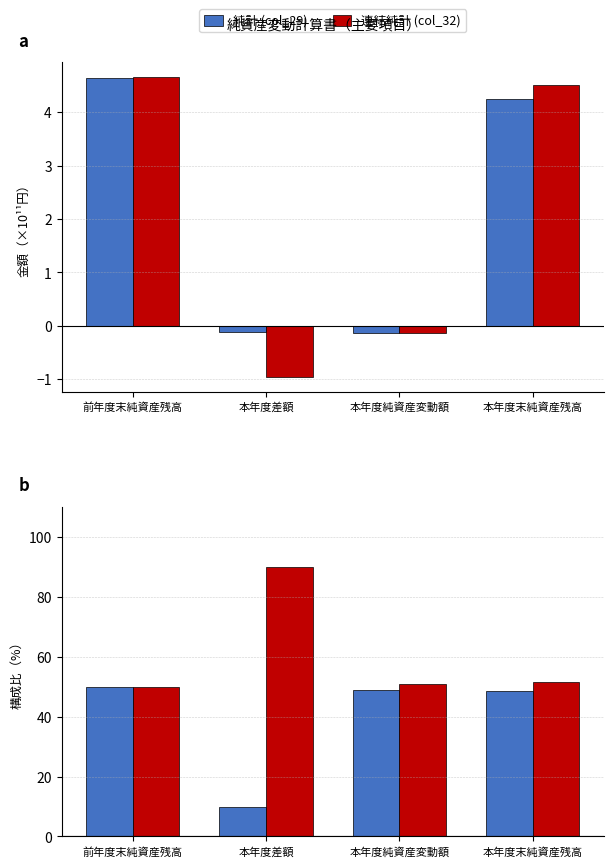

What is the sum of all 連結純計 (col_32) values?

242.6